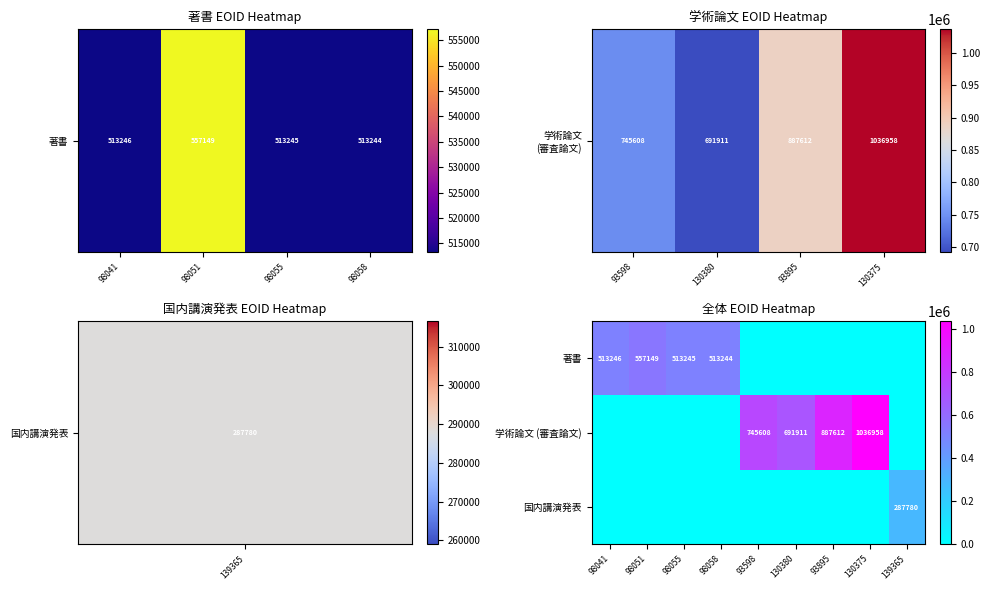

Is it true that 著書 equals 557149 at 98051?

True